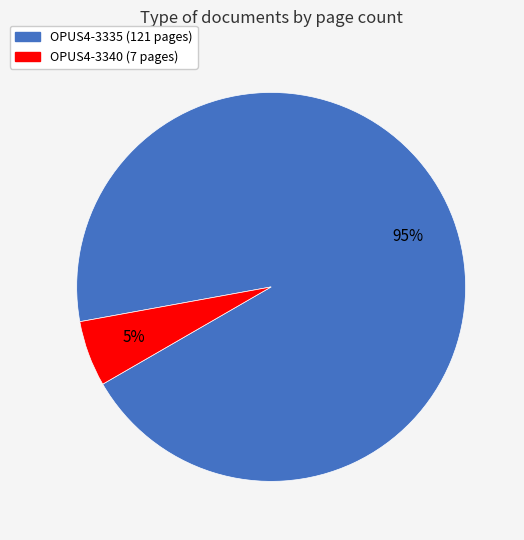

Which slice represents more than half of the pie?

OPUS4-3335